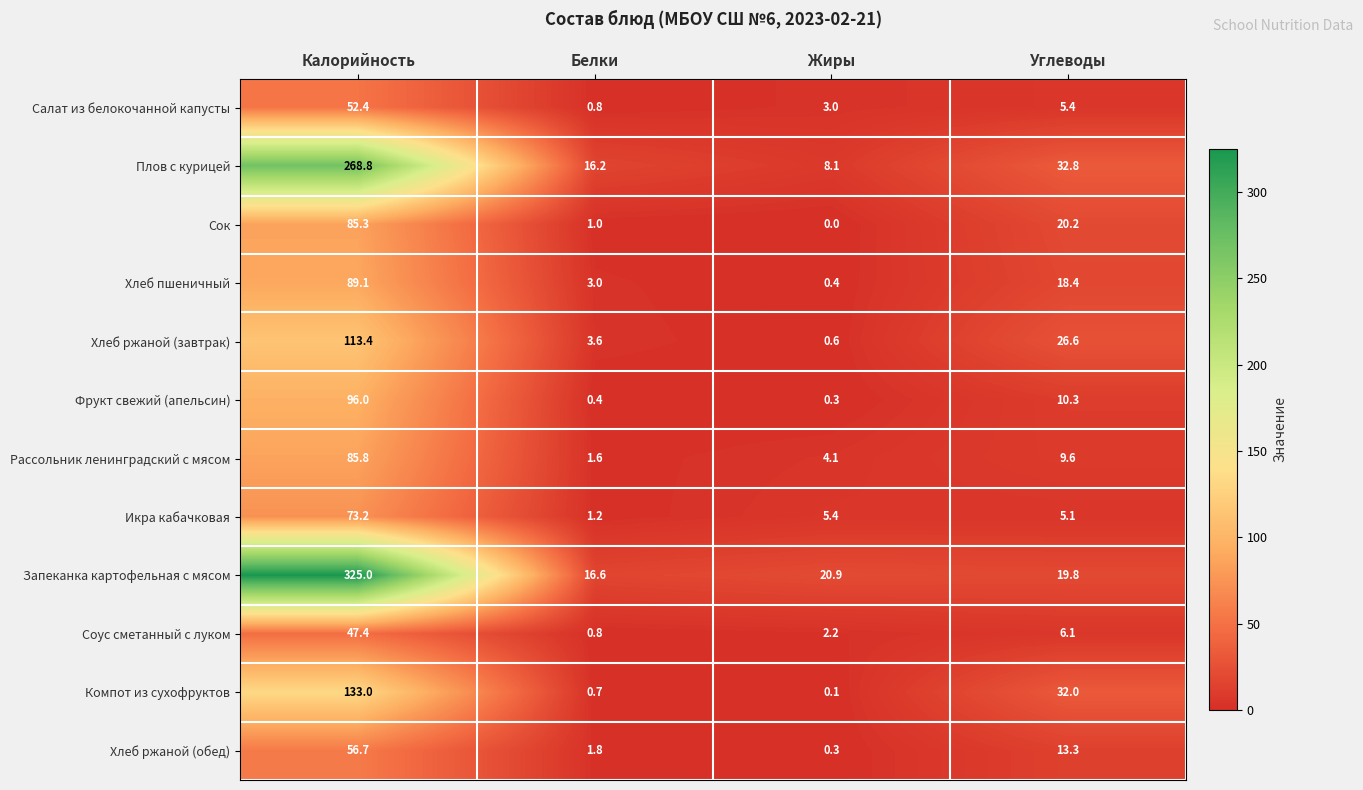

Read the Соус сметанный с луком value at Жиры.

2.2